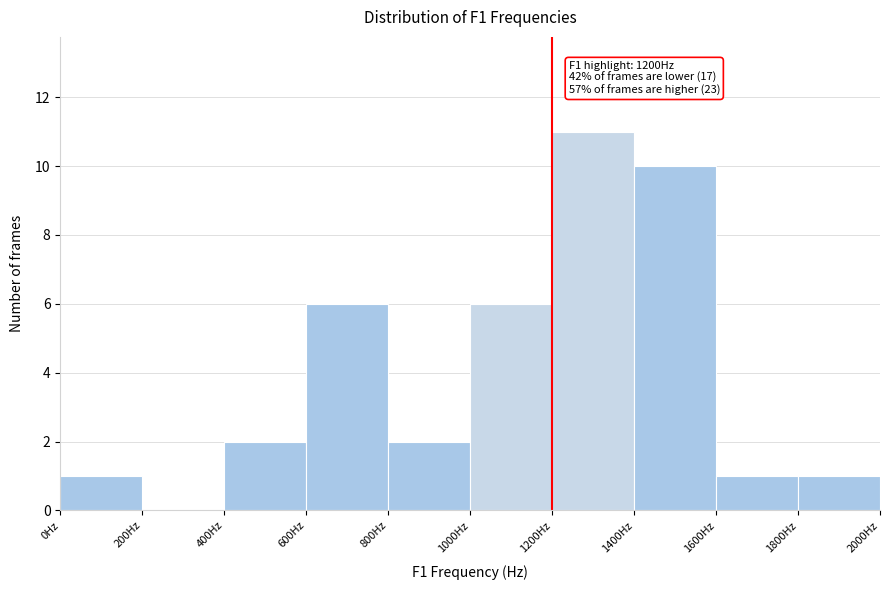

Over which range of the x-axis is the bar tallest?

1200 to 1400